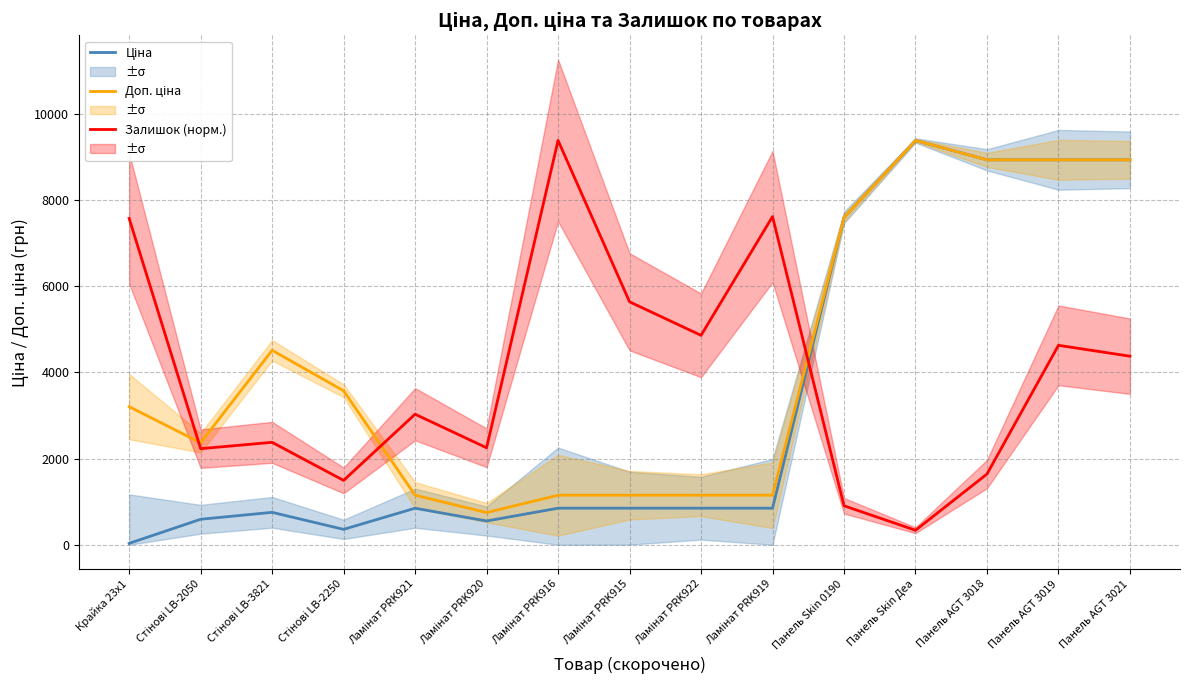

What is the greatest value displayed?

9384.0